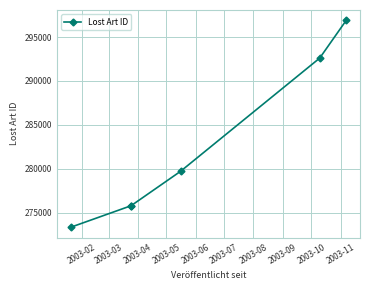

Which category has the lowest value across all series?

2003-02